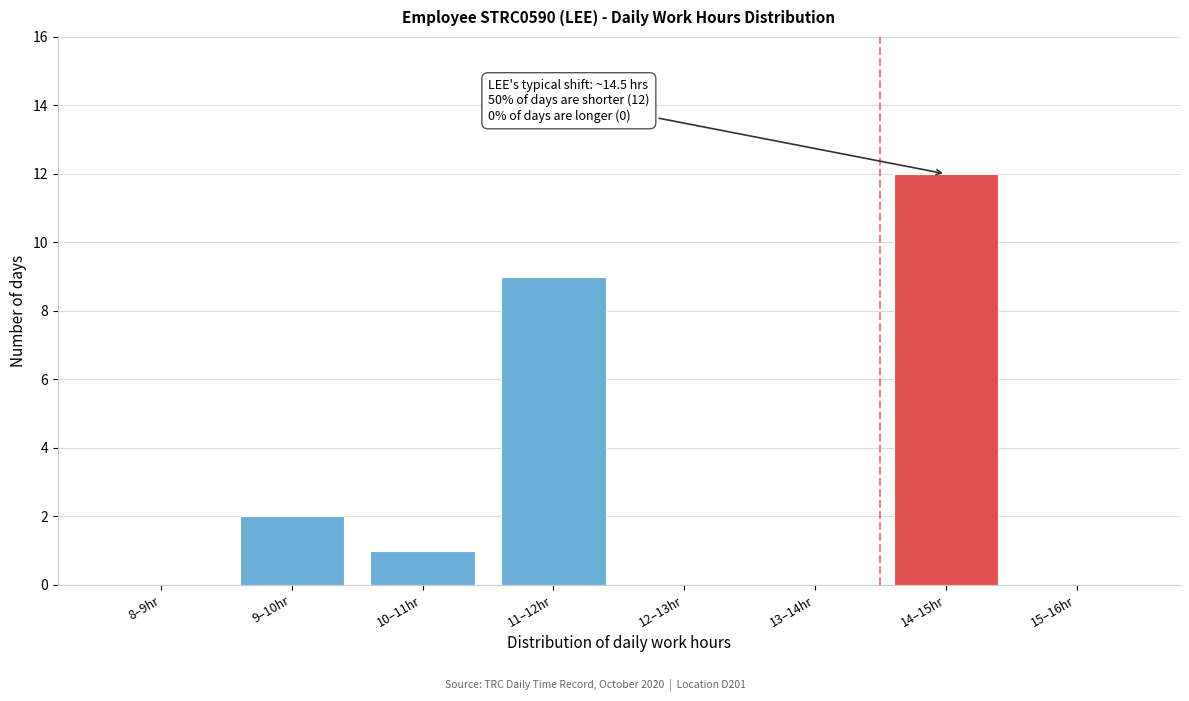

Reading right to left, what are all the values shown in this chart?

15–16hr=0	14–15hr=12	13–14hr=0	12–13hr=0	11–12hr=9	10–11hr=1	9–10hr=2	8–9hr=0